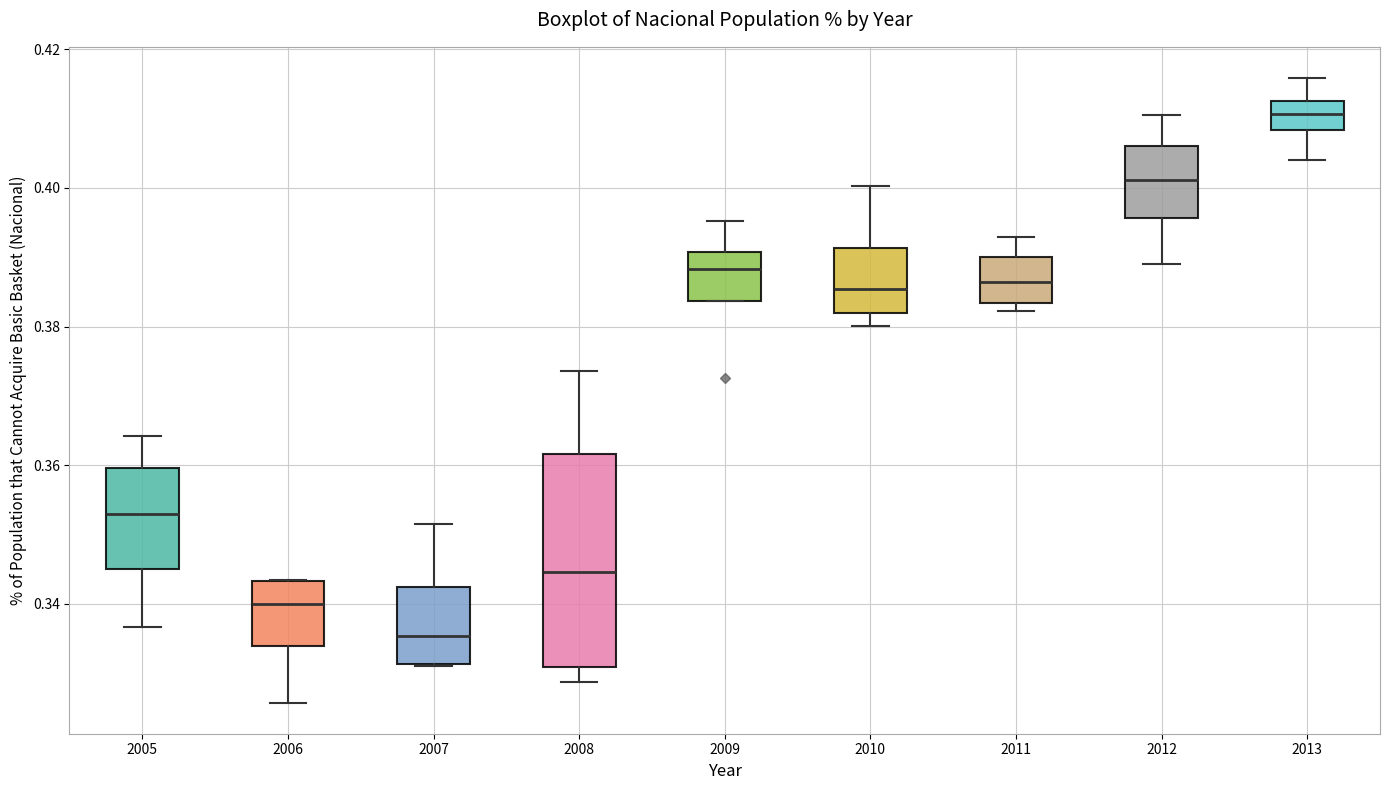

Which box's median line is the highest?

2013